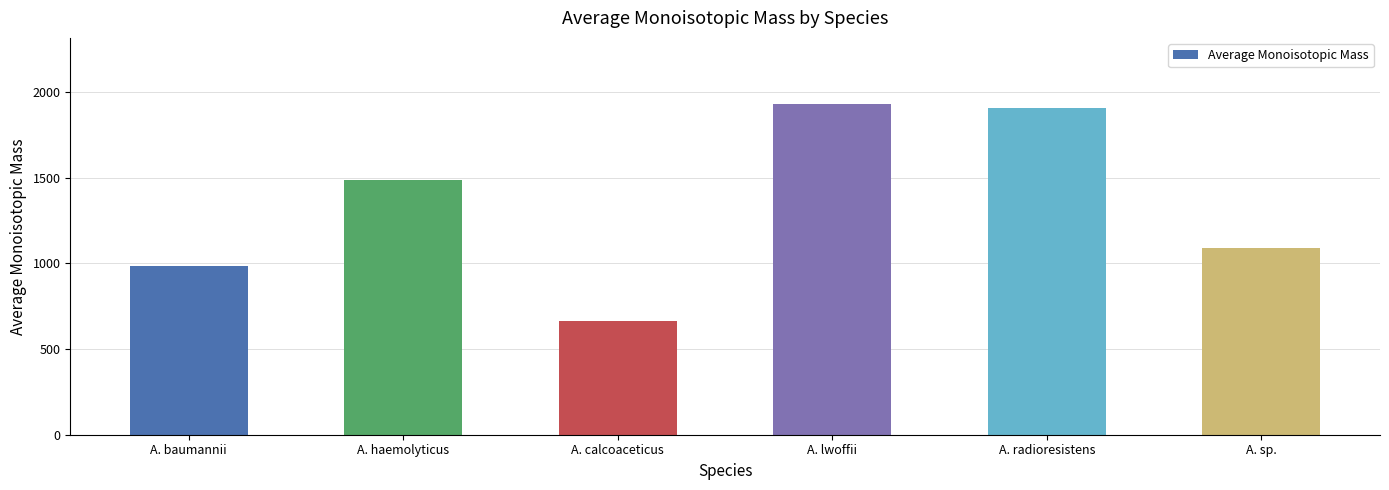

What is the minimum value shown in the chart?

665.8